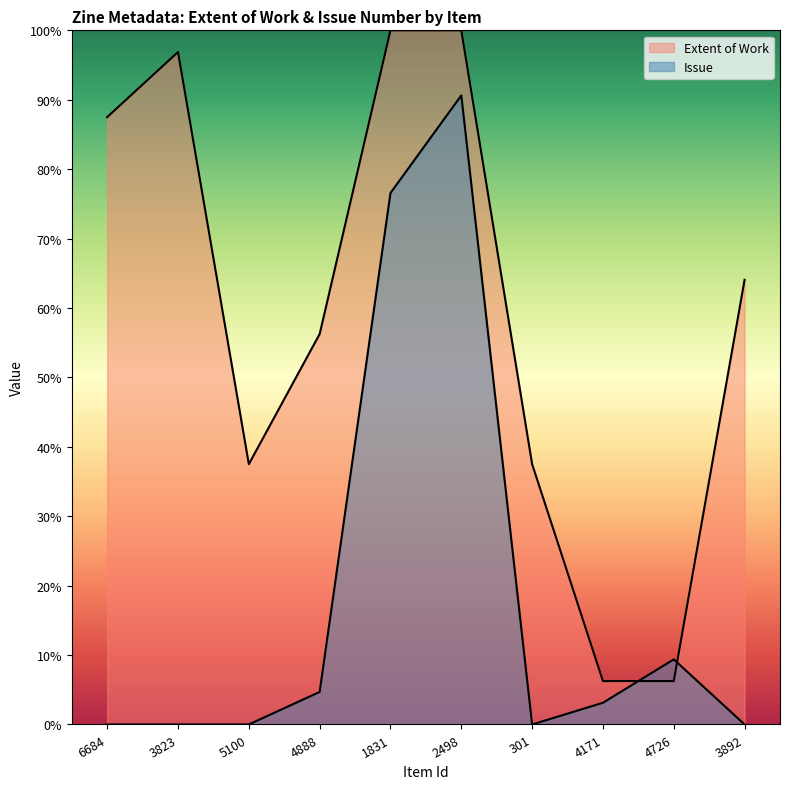

Rank the categories by Issue value from highest to lowest.

2498, 1831, 4726, 4888, 4171, 6684, 3823, 5100, 301, 3892